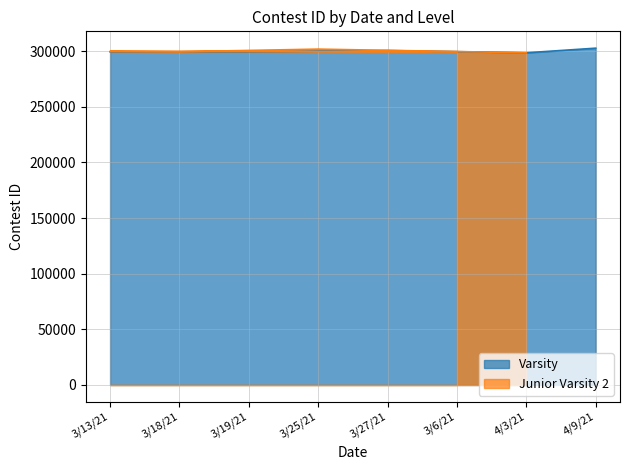

What is the minimum value for Varsity?

298534